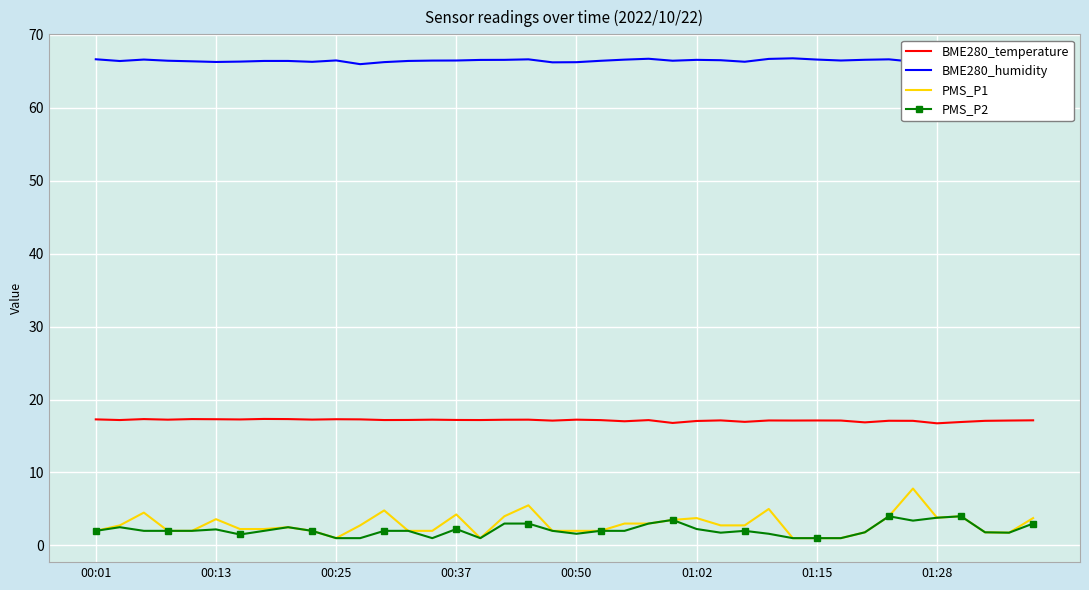

How many lines are shown in the chart?

4